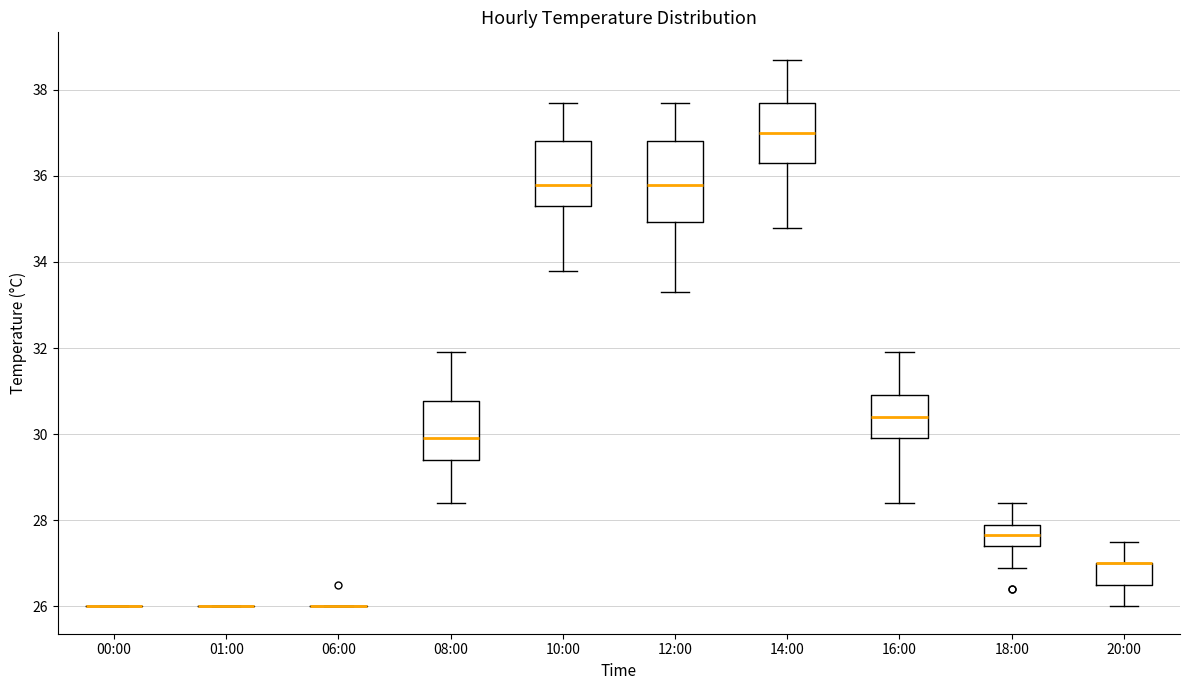

Reading left to right, transcribe this box plot: for each box, give where its median line is, the range the box spans, and where its two whiskers end, as read against the y-axis. The values are not printed on the chart, so give them approximately, as read against the axis.

00:00: box collapsed to a line at 26.0, whiskers 26.0 to 26.0
01:00: box collapsed to a line at 26.0, whiskers 26.0 to 26.0
06:00: box collapsed to a line at 26.0, whiskers 26.0 to 26.0
08:00: median 30.0, box 29.4 to 30.8, whiskers 28.4 to 32.0
10:00: median 35.8, box 35.4 to 36.8, whiskers 33.8 to 37.8
12:00: median 35.8, box 35.0 to 36.8, whiskers 33.4 to 37.8
14:00: median 37.0, box 36.4 to 37.8, whiskers 34.8 to 38.8
16:00: median 30.4, box 30.0 to 31.0, whiskers 28.4 to 32.0
18:00: median 27.6, box 27.4 to 28.0, whiskers 27.0 to 28.4
20:00: median 27.0 (drawn on the box's upper edge), box 26.6 to 27.0, whiskers 26.0 to 27.6